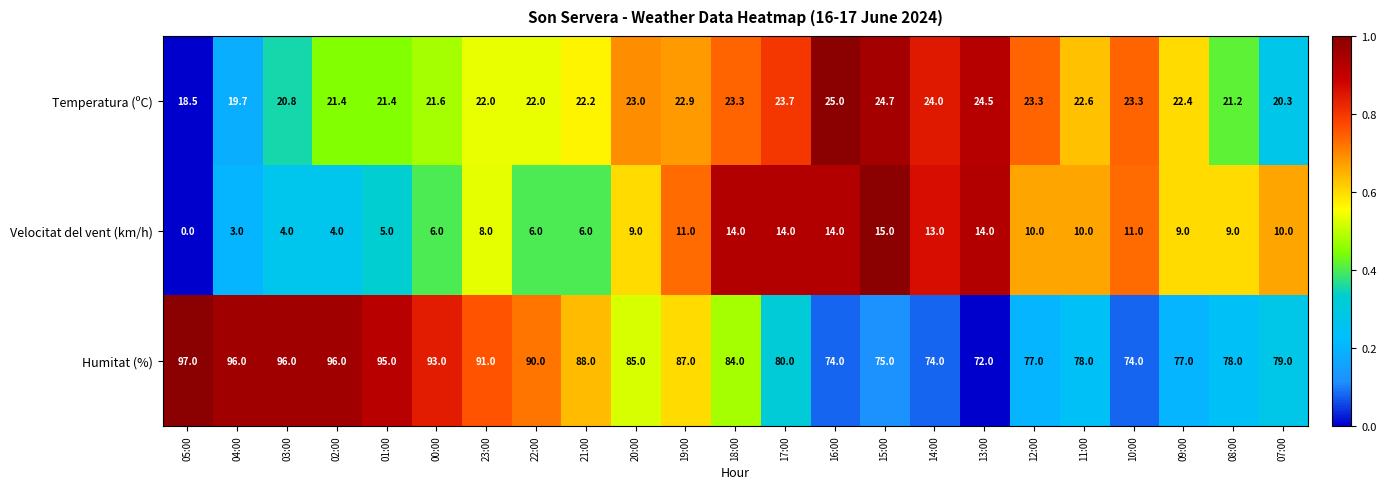

Where does the Humitat (%) series first go above 84?

05:00